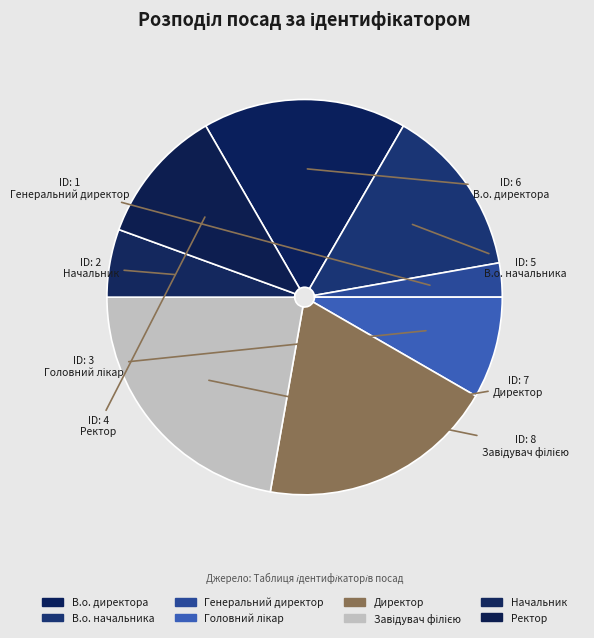

What percentage is the Завідувач філією slice, to the nearest percent?

22%